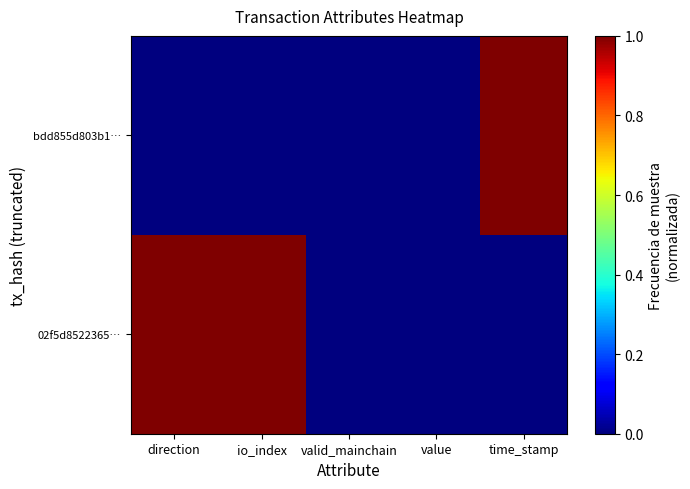

Which category has the lowest value across all series?

direction